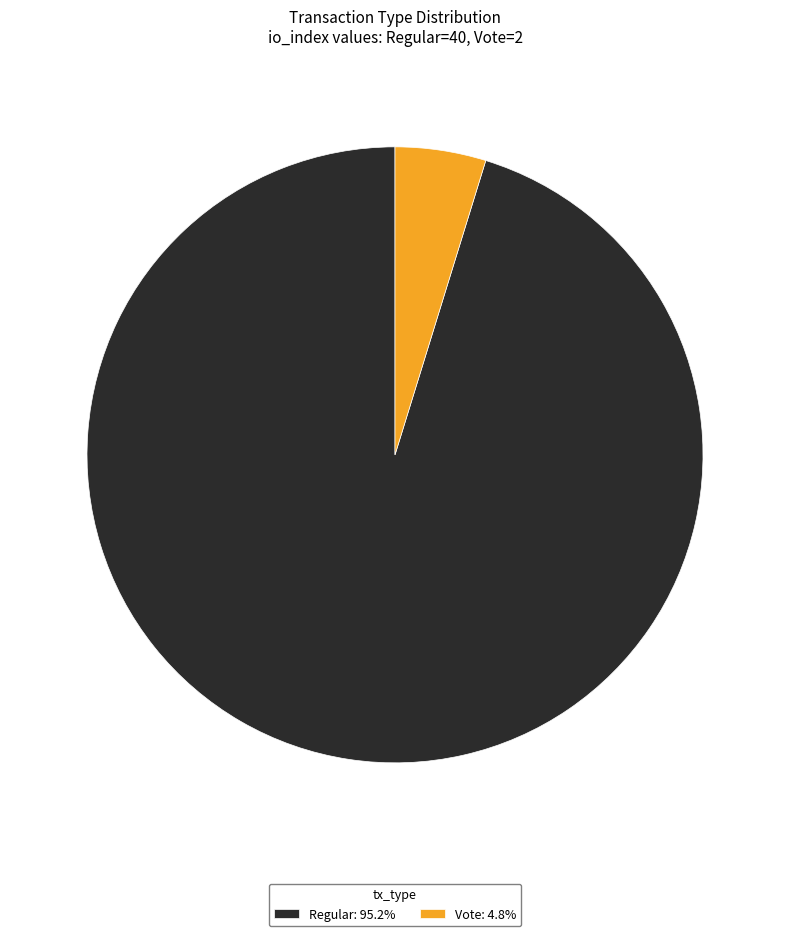

What is the largest slice in the pie chart?

Regular